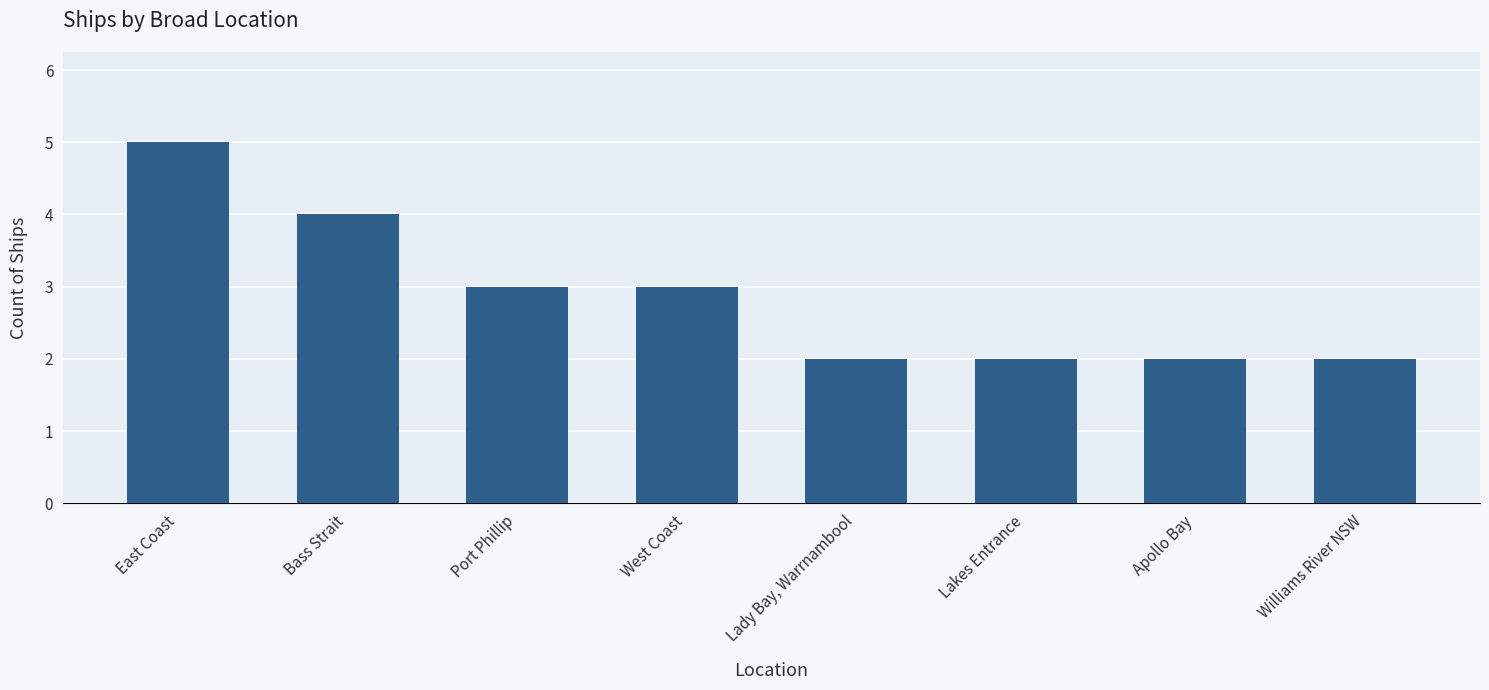

What is the minimum value shown in the chart?

2